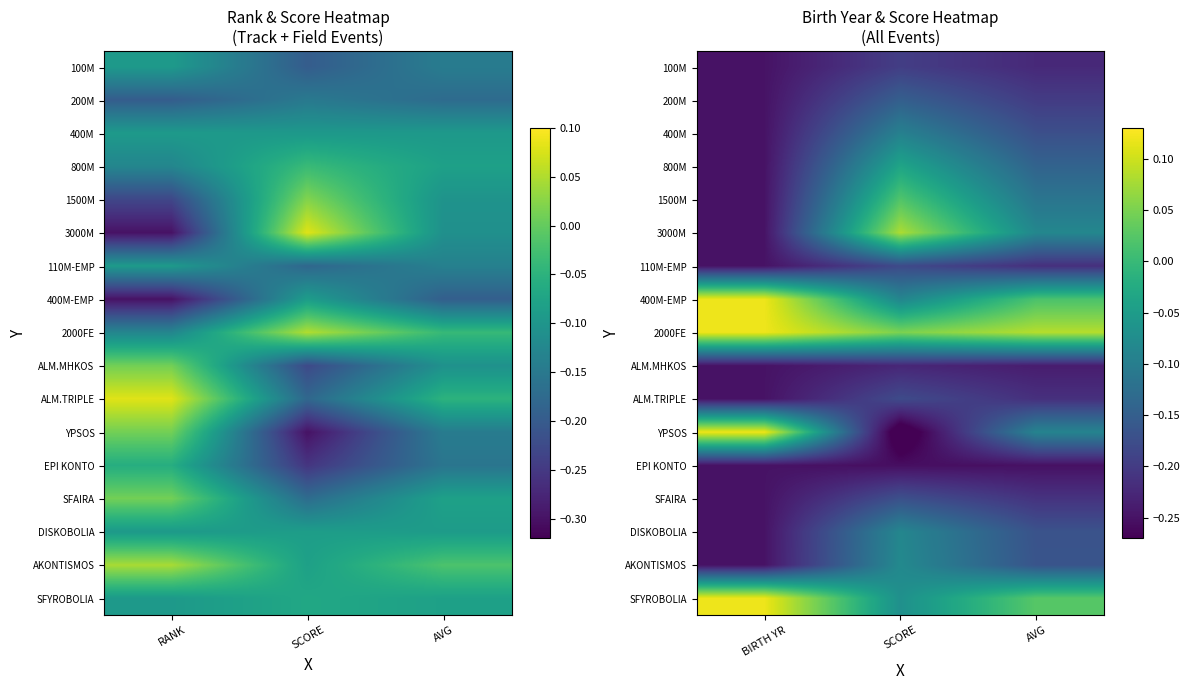

Count the number of categories in the chart.

3